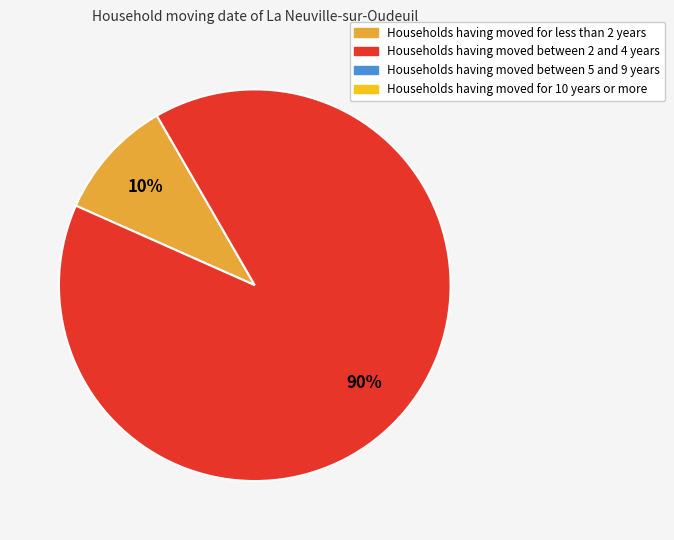

To the nearest percent, what is the average slice percentage?

50%